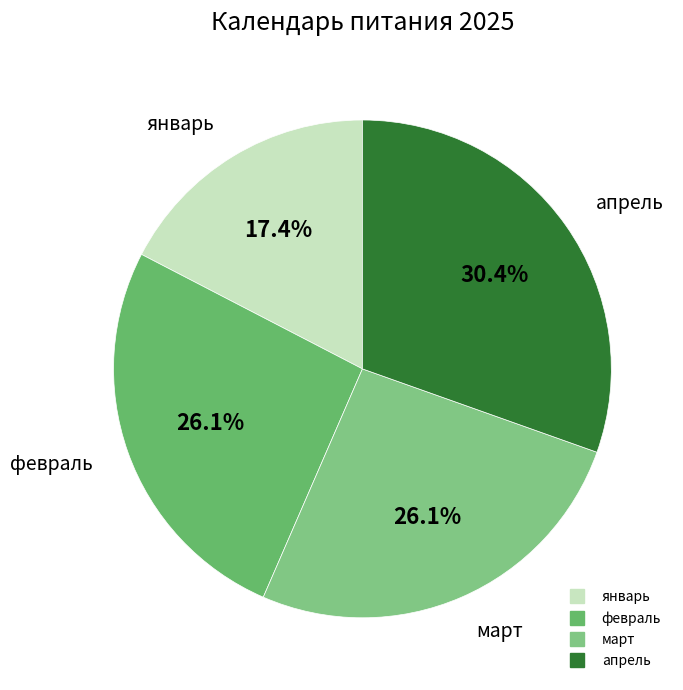

Which slice is the largest?

апрель